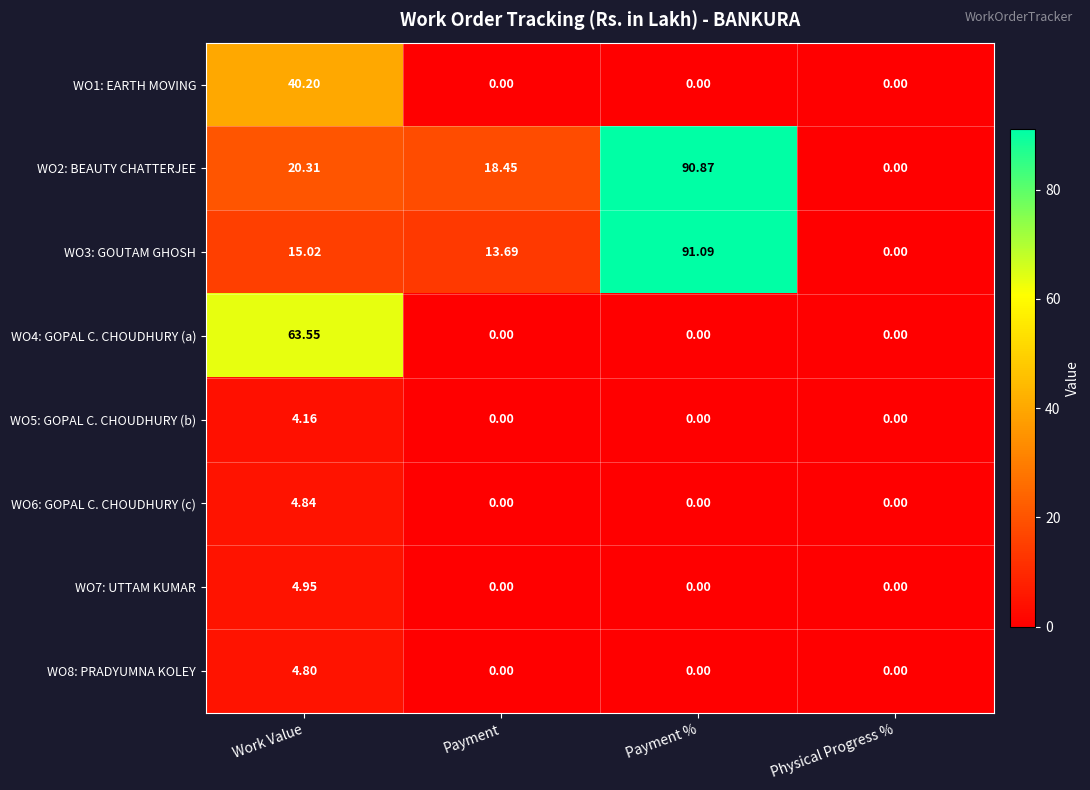

Which label corresponds to the largest value in the chart?

Payment %